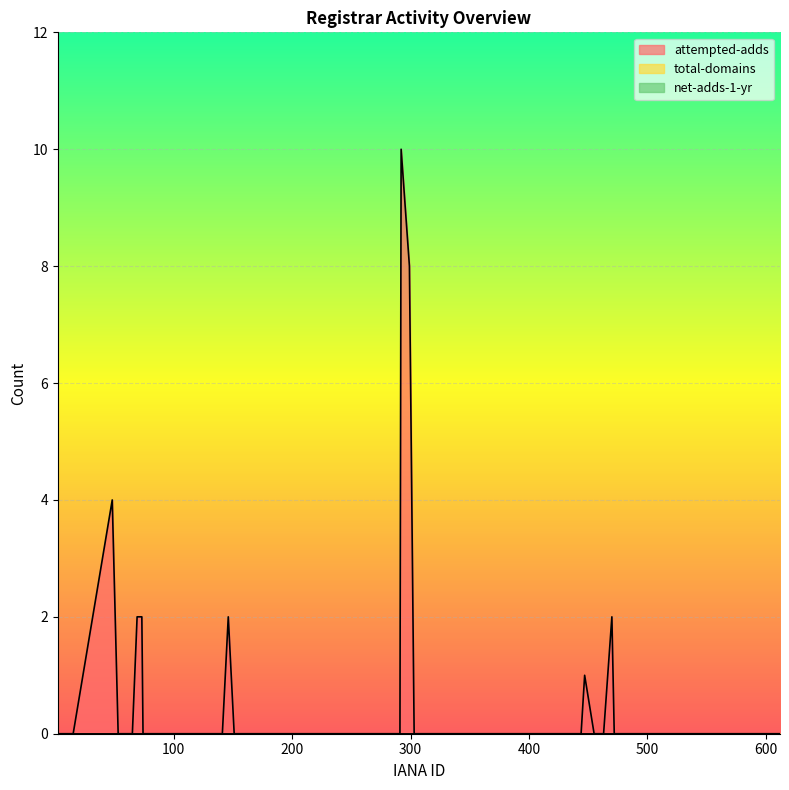

True or false: total-domains and net-adds-1-yr cross at least once.

False